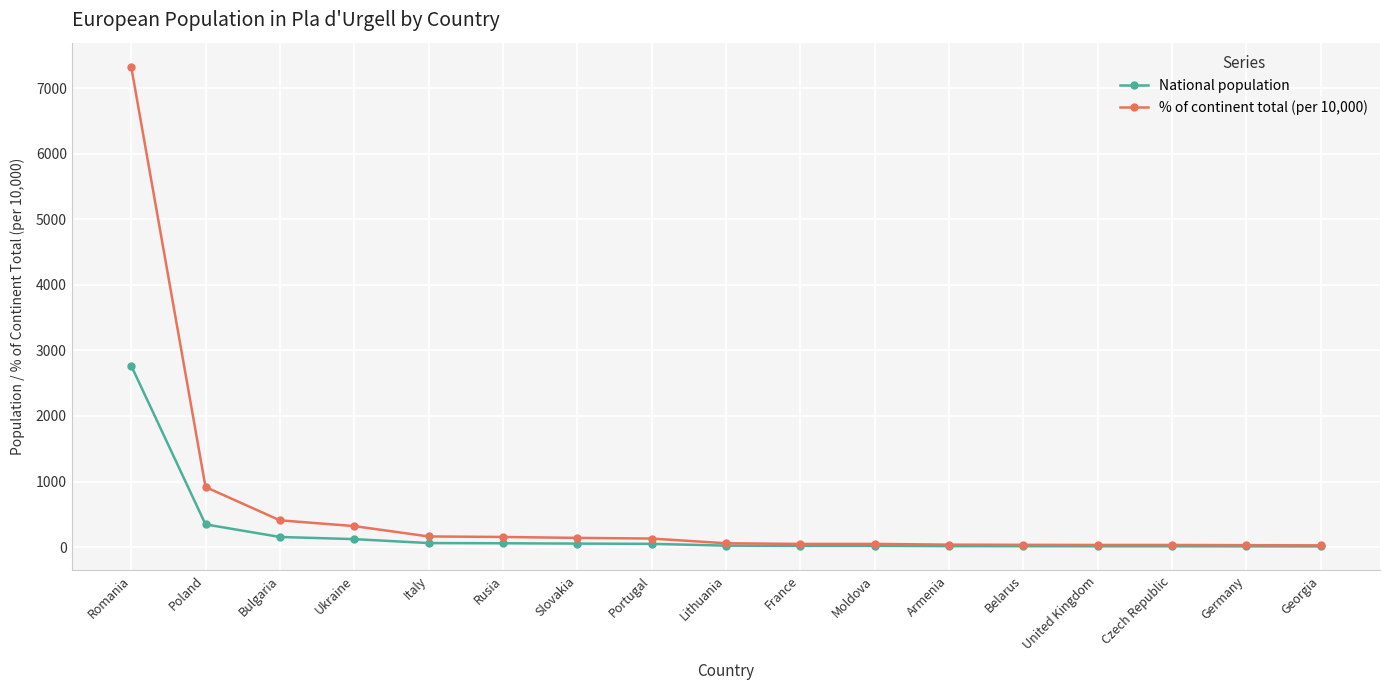

What is the label of the 7th point from the left?

Slovakia